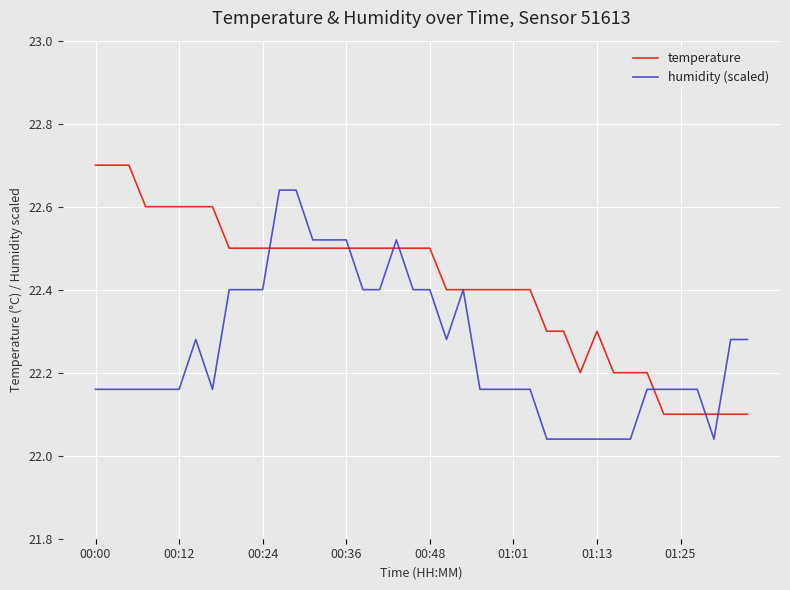

List the series in order of their peak value, lowest first.

humidity (scaled), temperature